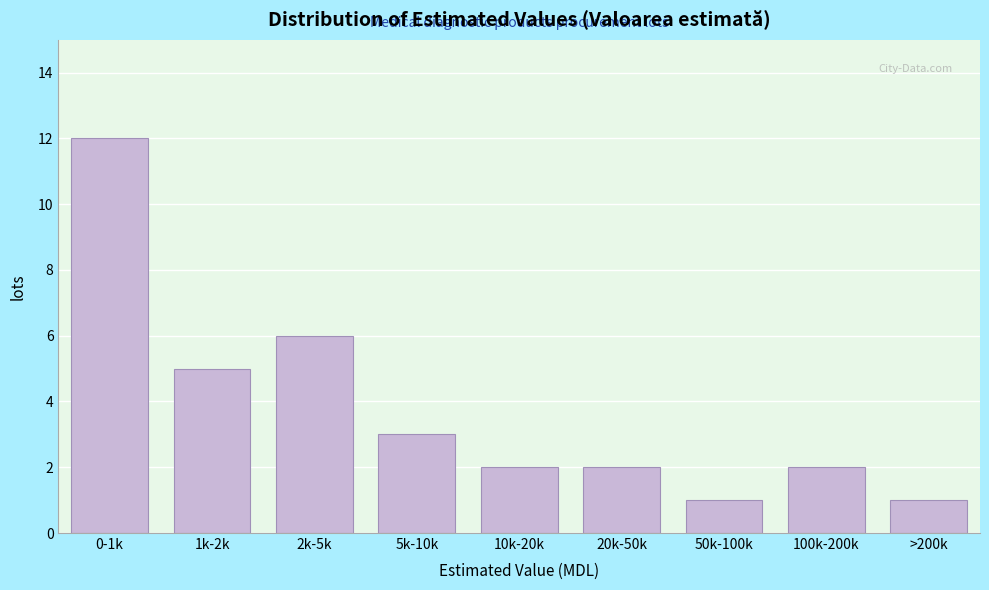

Reading left to right, extract all data points from this chart.

12	5	6	3	2	2	1	2	1